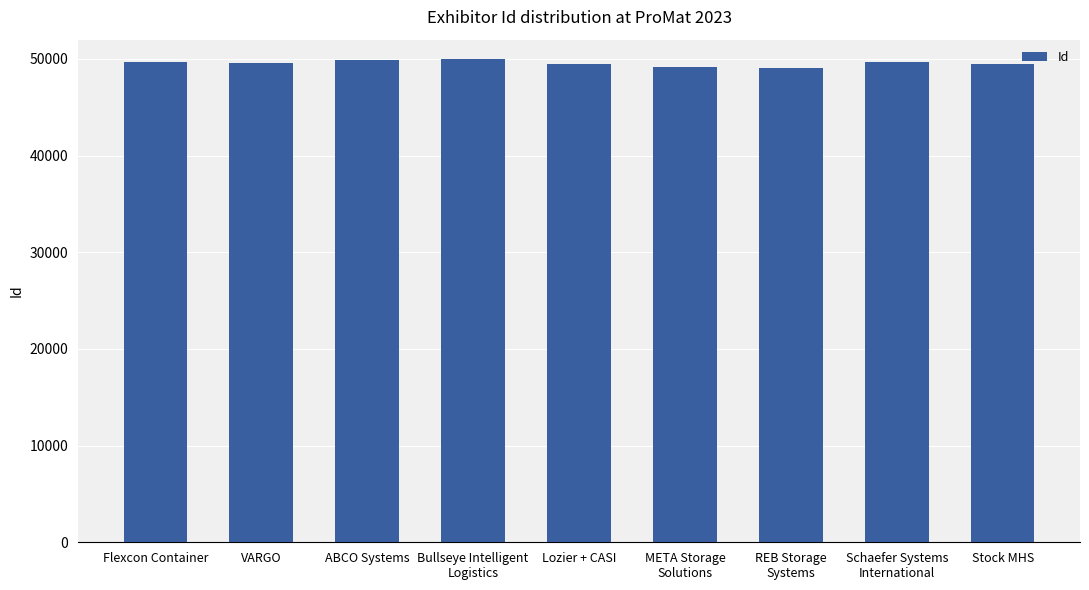

True or false: the data shows 49169 at META Storage
Solutions.

True